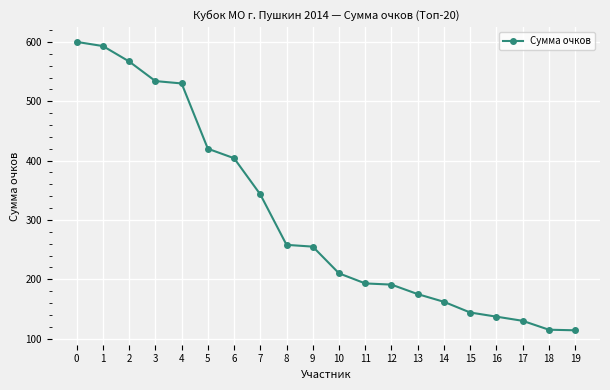

What is the average value?

304